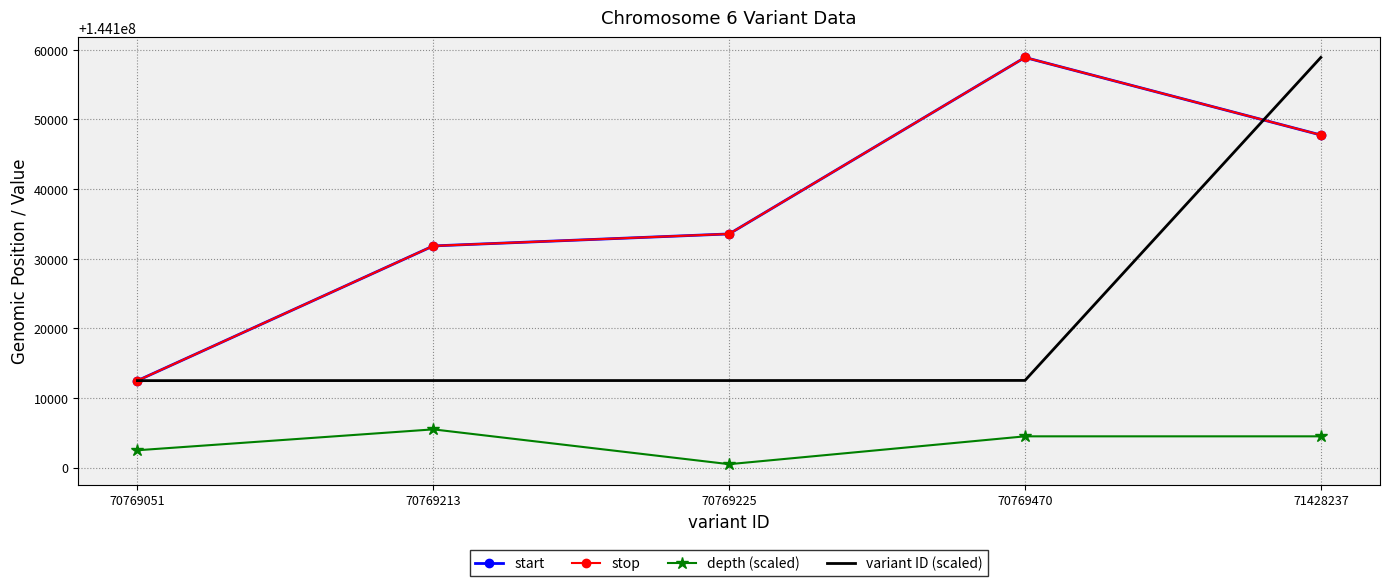

True or false: depth (scaled) has a value of 144102488.0 at 70769051.

True